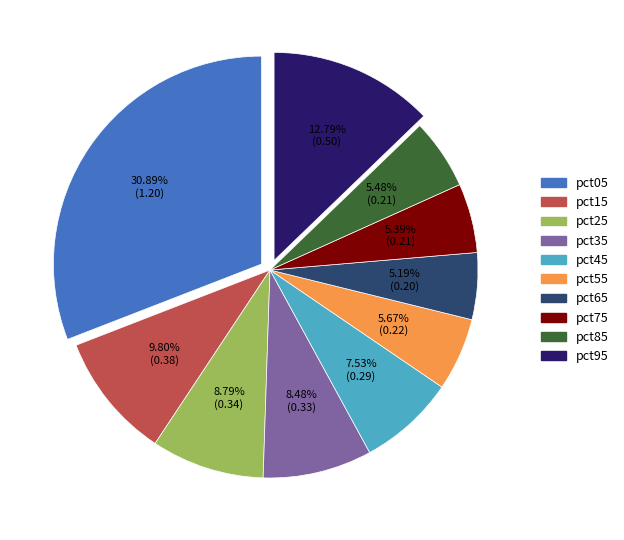

Which category has the biggest portion of the pie?

pct05